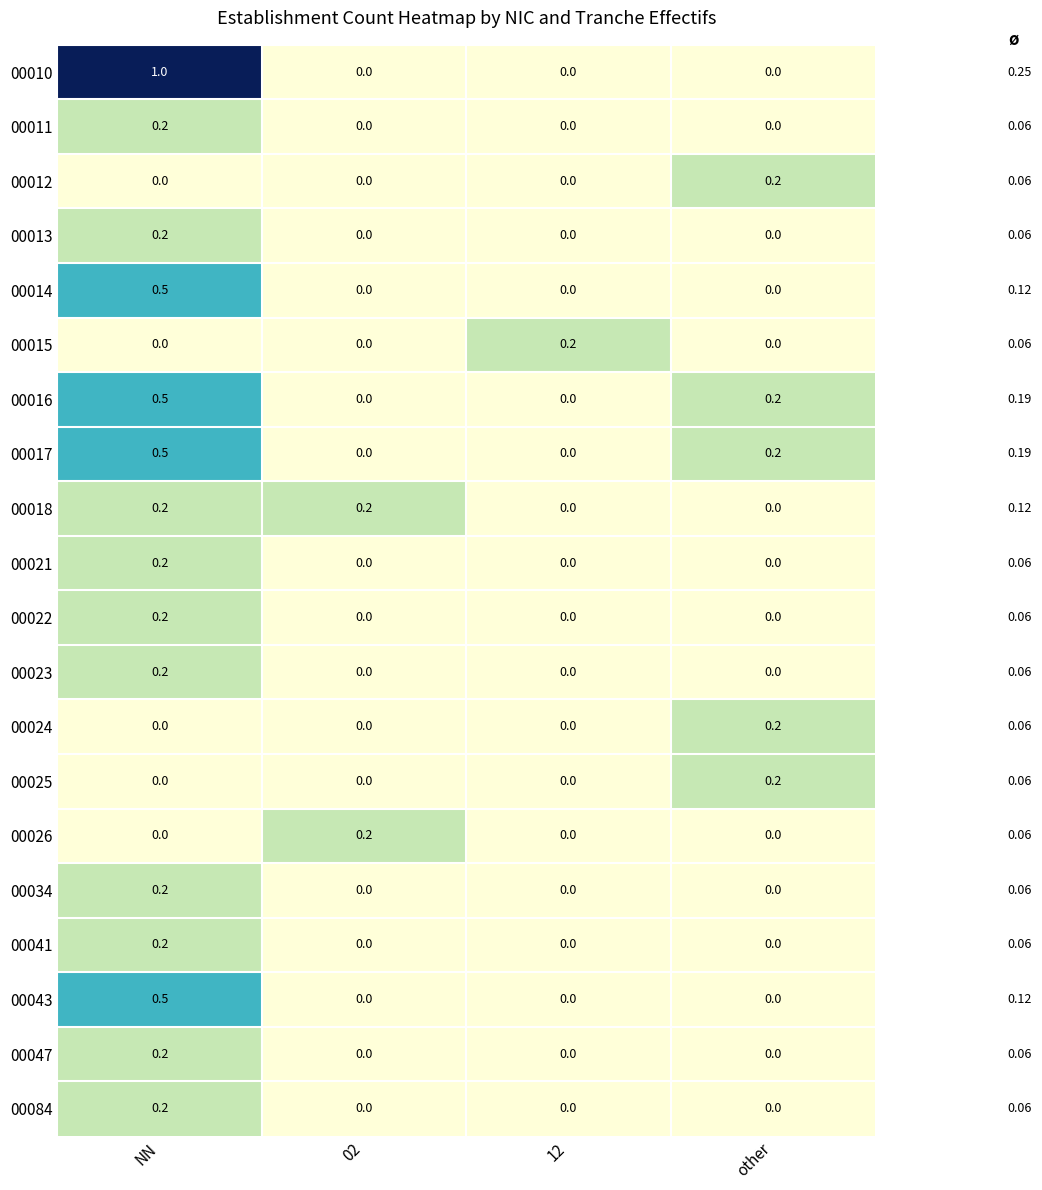

What is the greatest value displayed?

1.0